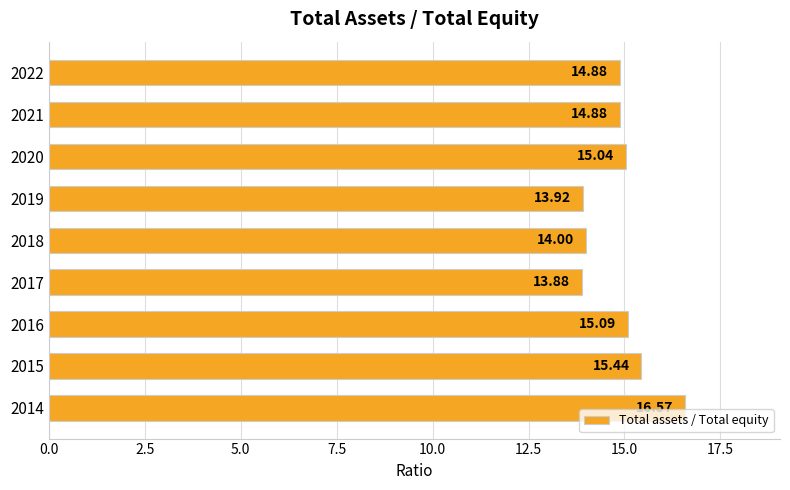

What is the difference between the second highest and second lowest values?

1.5